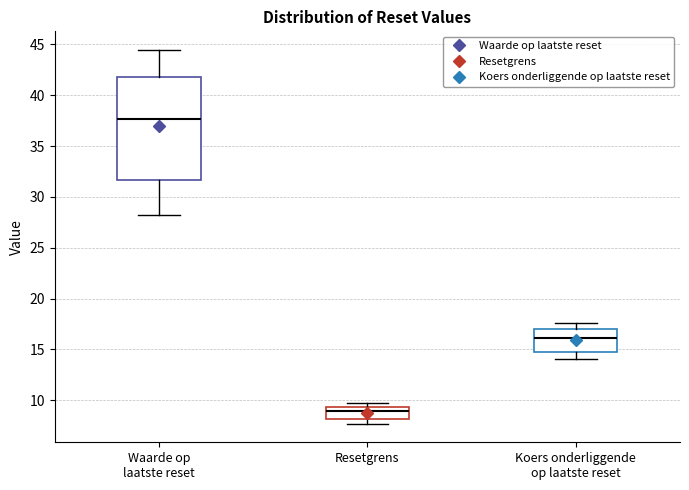

Comparing the boxes themselves (not the whiskers), which one is the tallest?

Waarde op laatste reset